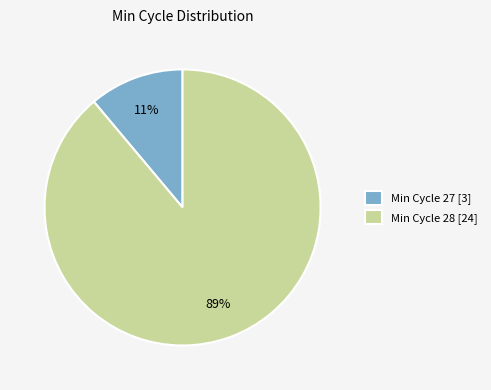

To the nearest percent, what is the average slice percentage?

50%